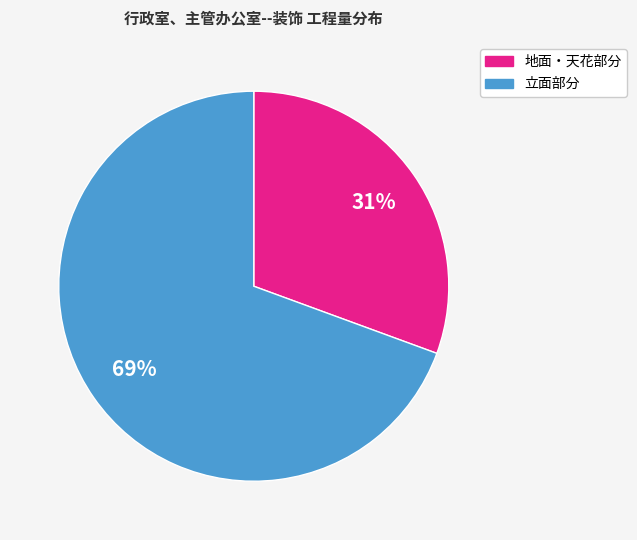

Is there a majority slice in this chart?

Yes